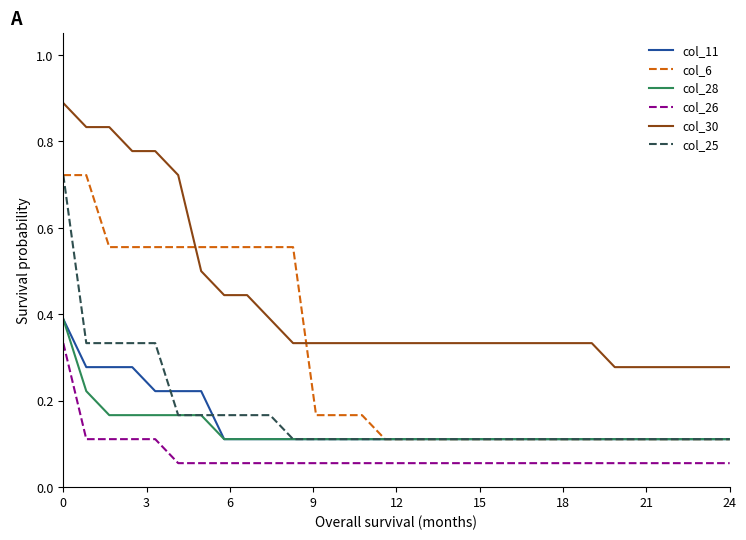

True or false: col_11 and col_30 intersect in this chart.

False